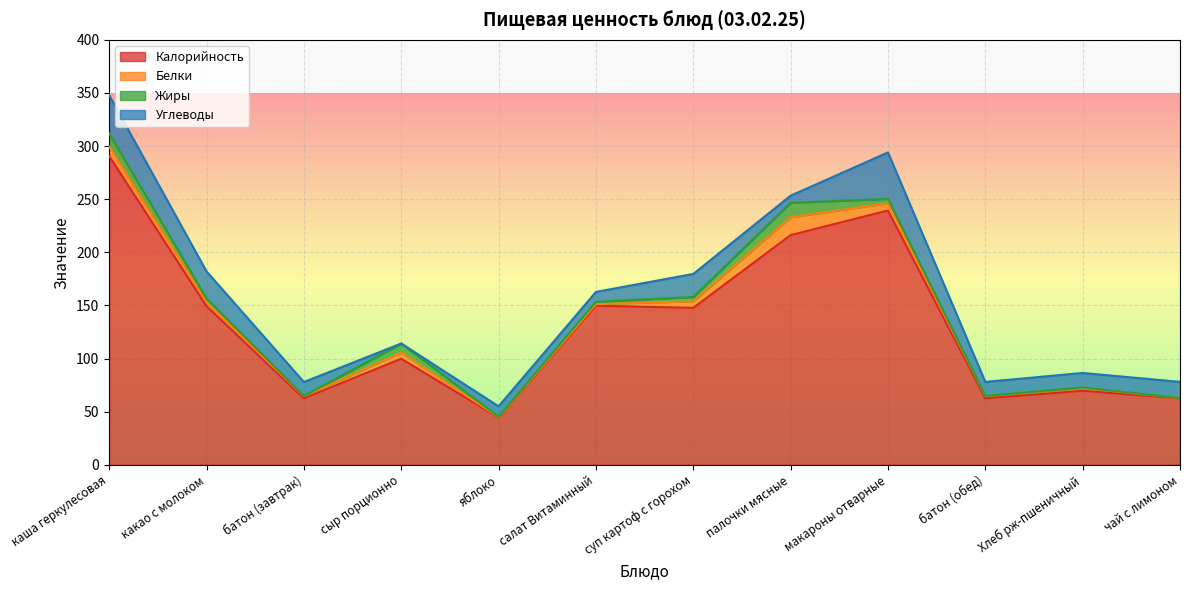

List the labels in order of Белки value, largest first.

палочки мясные, каша геркулесовая, макароны отварные, суп картоф с горохом, сыр порционно, какао с молоком, Хлеб рж-пшеничный, батон (завтрак), батон (обед), салат Витаминный, яблоко, чай с лимоном